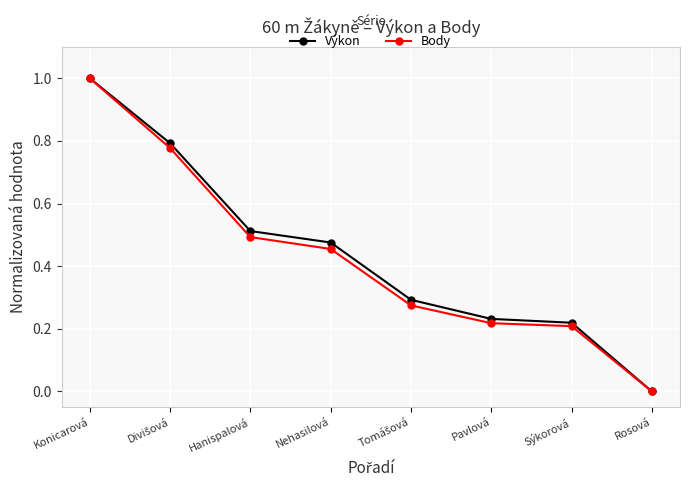

What are all the series names shown in the legend?

Výkon, Body